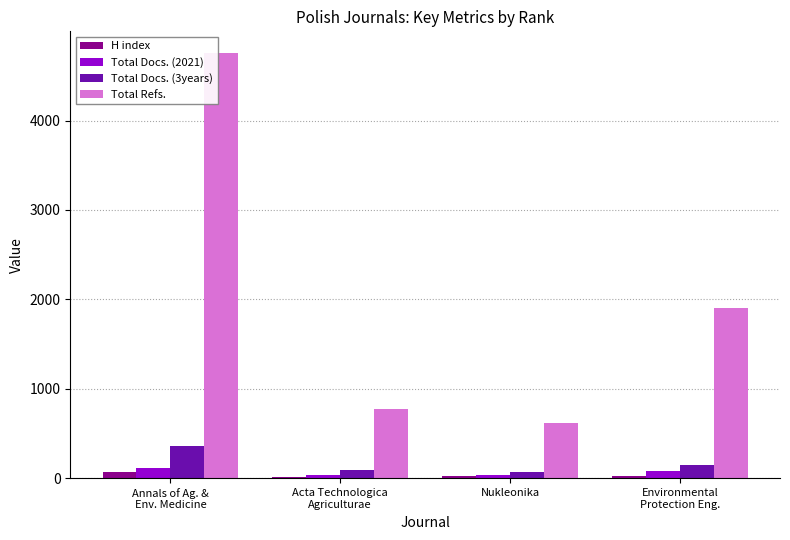

What is the approximate value of Total Refs. at Nukleonika, to the nearest 50?

600